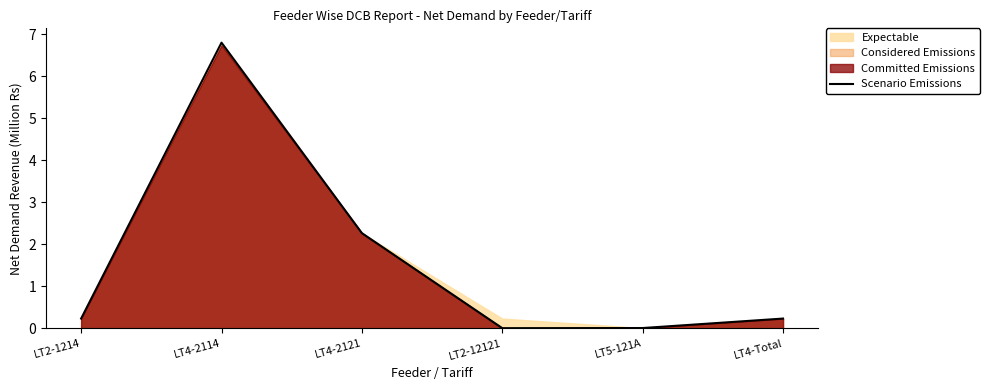

Where is the first local minimum?

LT2-12121